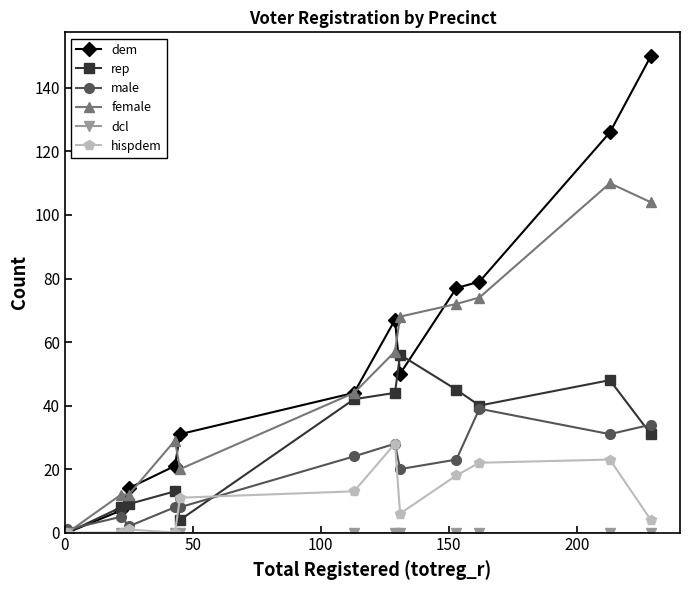

How many times do dem and male cross each other?

1